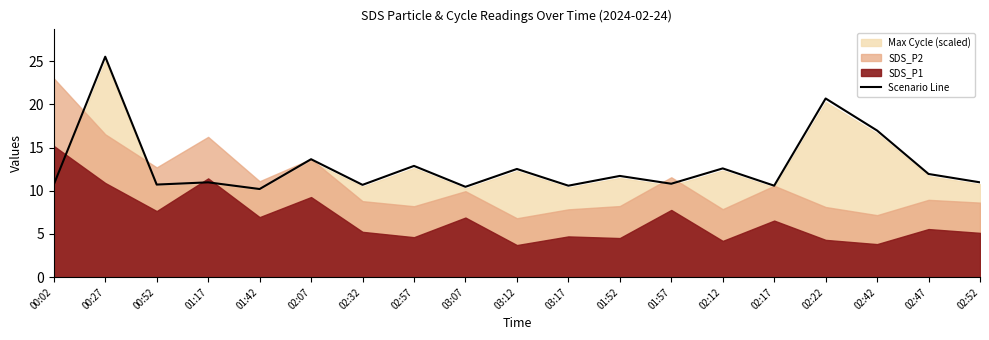

What is the average value?

12.9